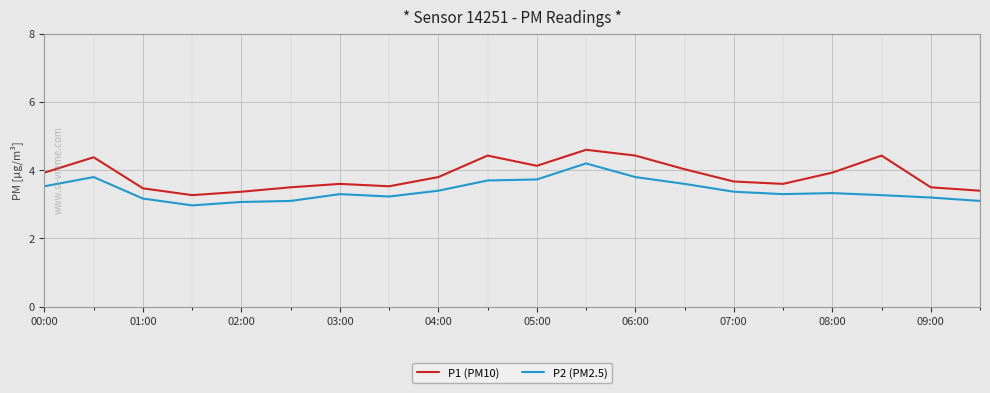

Which series has the largest total across all categories?

P1 (PM10)